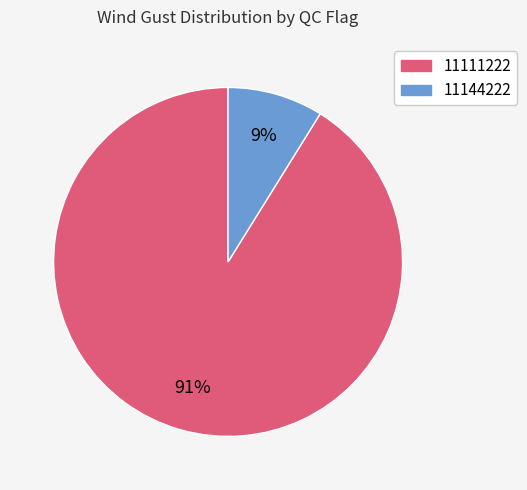

Rank the categories by value from lowest to highest.

11144222, 11111222